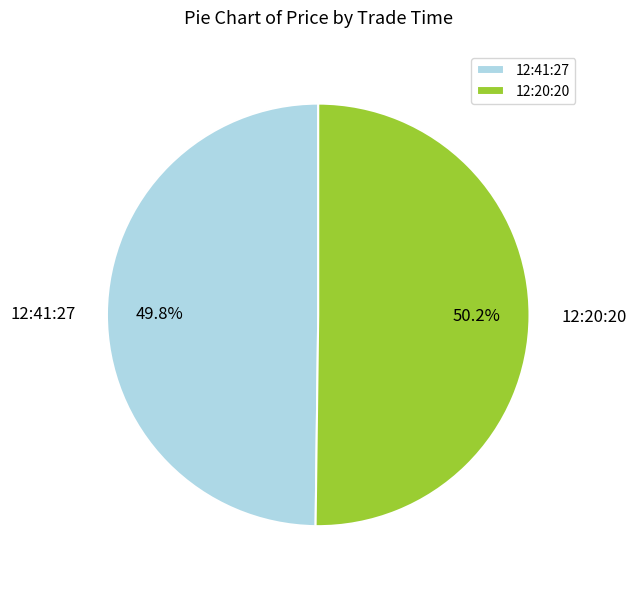

True or false: 12:41:27 accounts for 39% of the total.

False